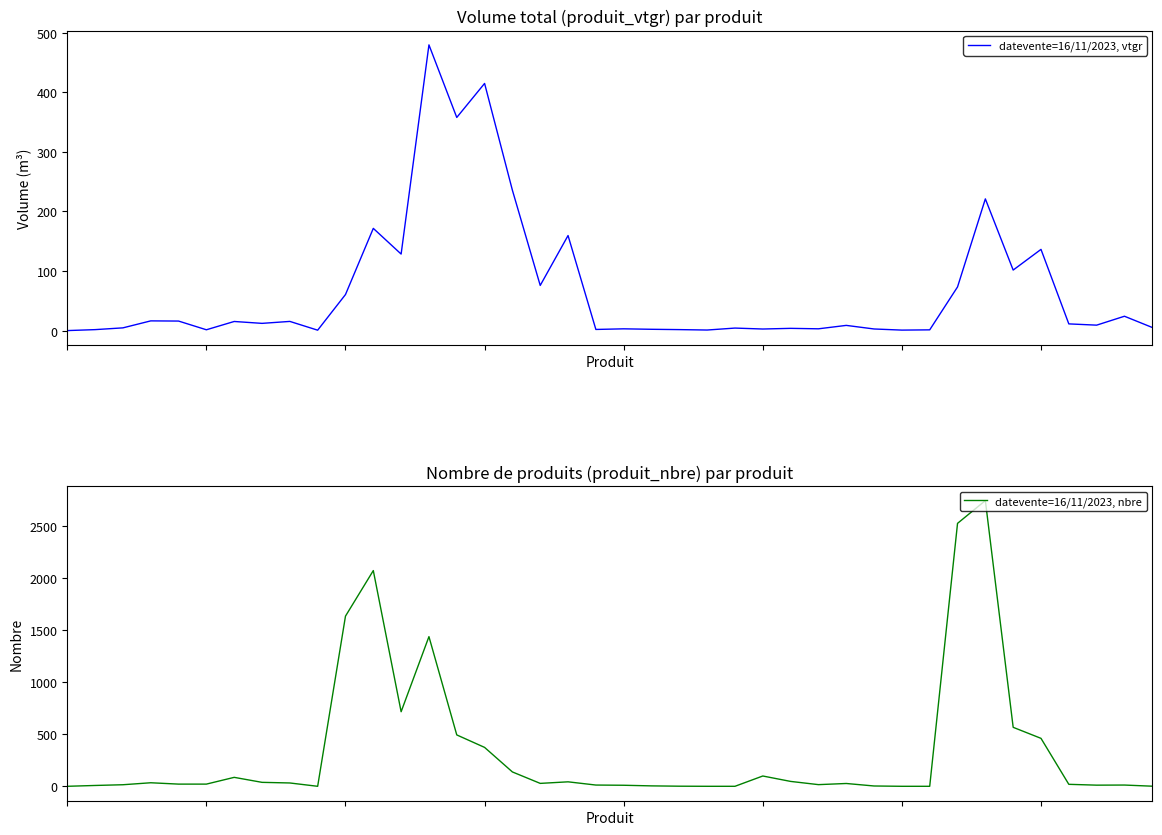

True or false: datevente=16/11/2023, vtgr has more than 2 interior local peaks.

True